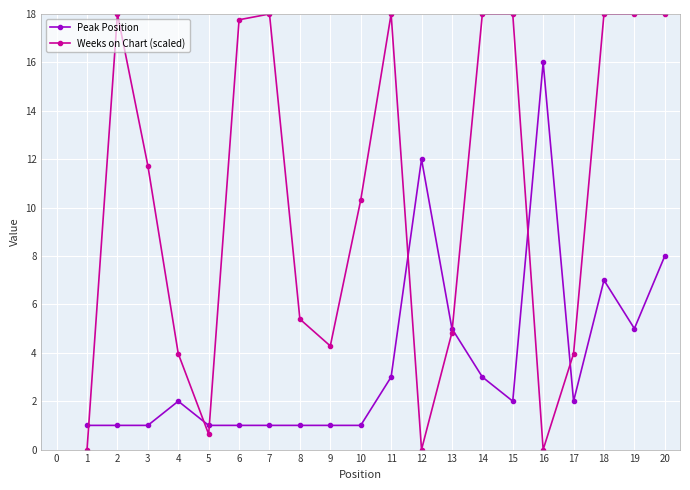

Where do Weeks on Chart (scaled) and Peak Position first cross each other?

1 and 2